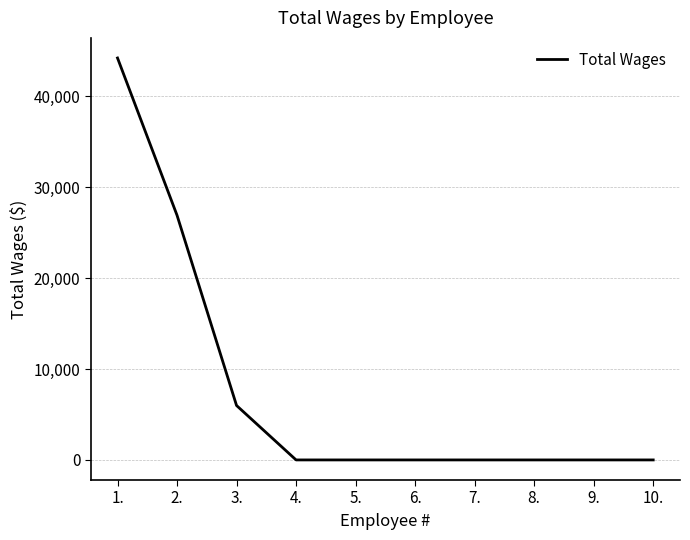

What is the change in value from 1. to 10.?

-44198